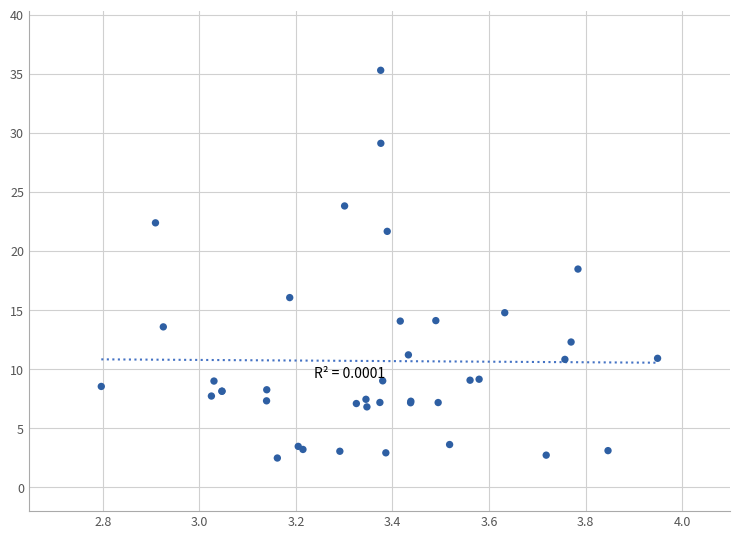

What Y value in the scatter plot is closest to 18?

18.5